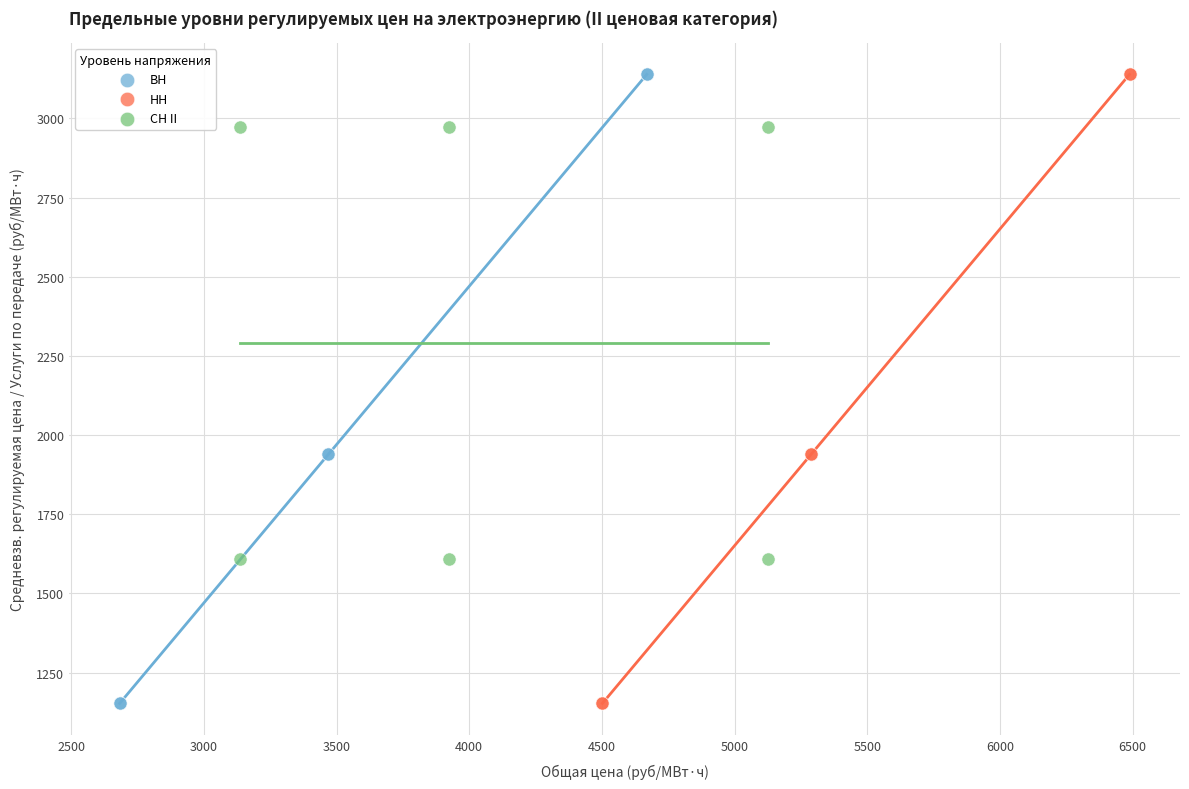

What are all the series names shown in the legend?

ВН, НН, СН II